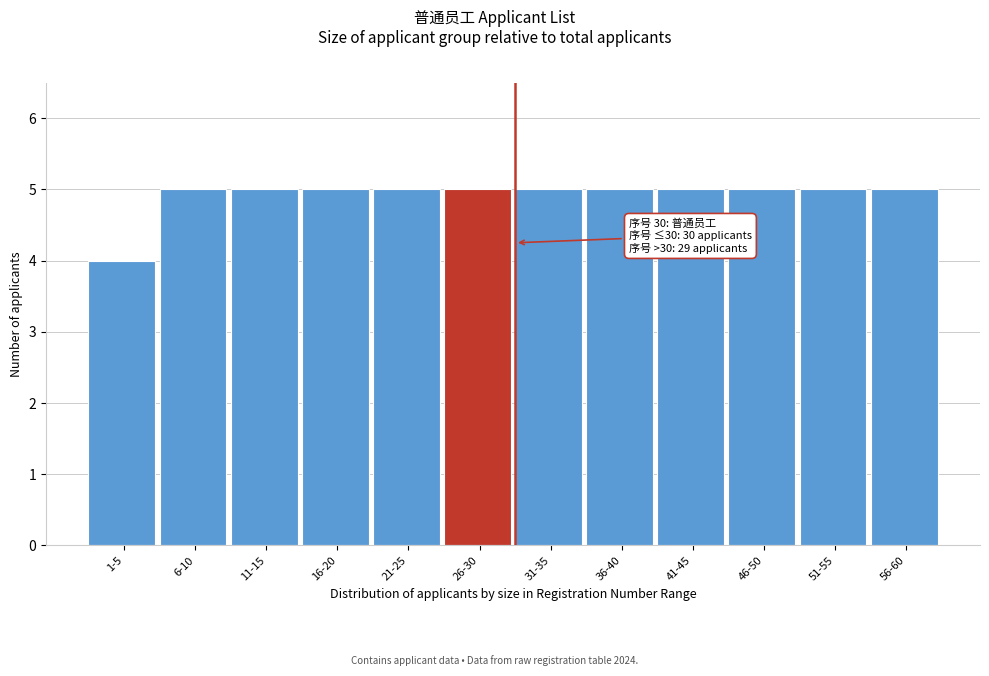

Reading left to right, what are all the values shown in this chart?

1-5=4	6-10=5	11-15=5	16-20=5	21-25=5	26-30=5	31-35=5	36-40=5	41-45=5	46-50=5	51-55=5	56-60=5